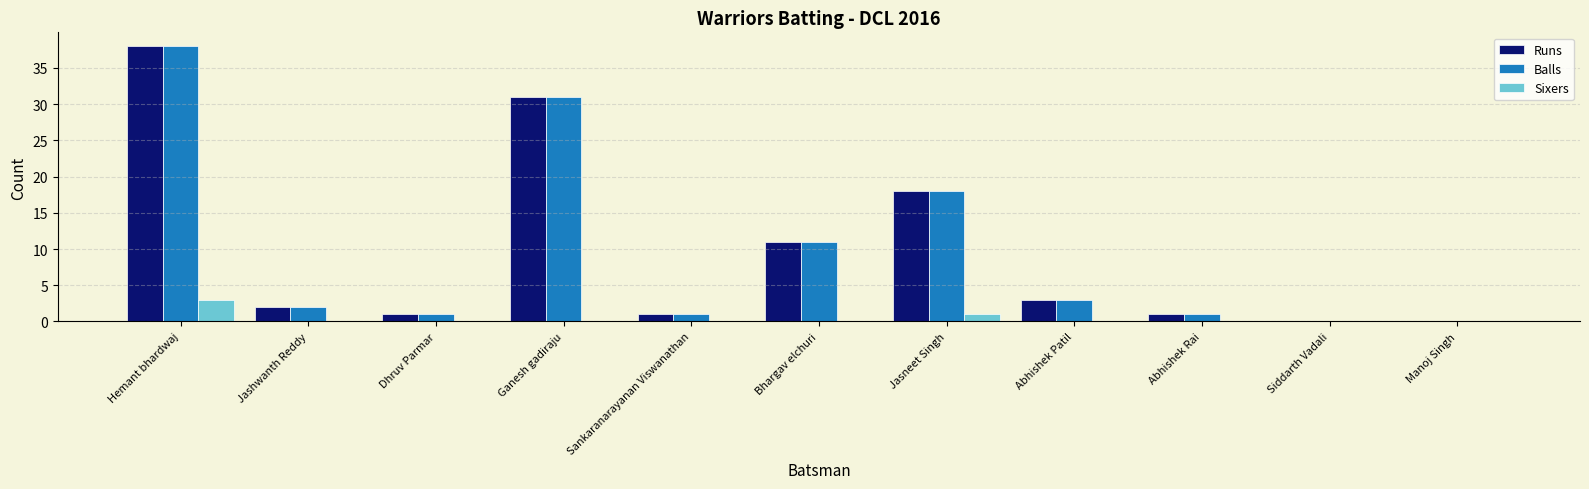

Reading left to right, list all the values displayed in this chart.

Runs: Hemant bhardwaj=38	Jashwanth Reddy=2	Dhruv Parmar=1	Ganesh gadiraju=31	Sankaranarayanan Viswanathan=1	Bhargav elchuri=11	Jasneet Singh=18	Abhishek Patil=3	Abhishek Rai=1	Siddarth Vadali=0	Manoj Singh=0
Balls: Hemant bhardwaj=38	Jashwanth Reddy=2	Dhruv Parmar=1	Ganesh gadiraju=31	Sankaranarayanan Viswanathan=1	Bhargav elchuri=11	Jasneet Singh=18	Abhishek Patil=3	Abhishek Rai=1	Siddarth Vadali=0	Manoj Singh=0
Sixers: Hemant bhardwaj=3	Jashwanth Reddy=0	Dhruv Parmar=0	Ganesh gadiraju=0	Sankaranarayanan Viswanathan=0	Bhargav elchuri=0	Jasneet Singh=1	Abhishek Patil=0	Abhishek Rai=0	Siddarth Vadali=0	Manoj Singh=0